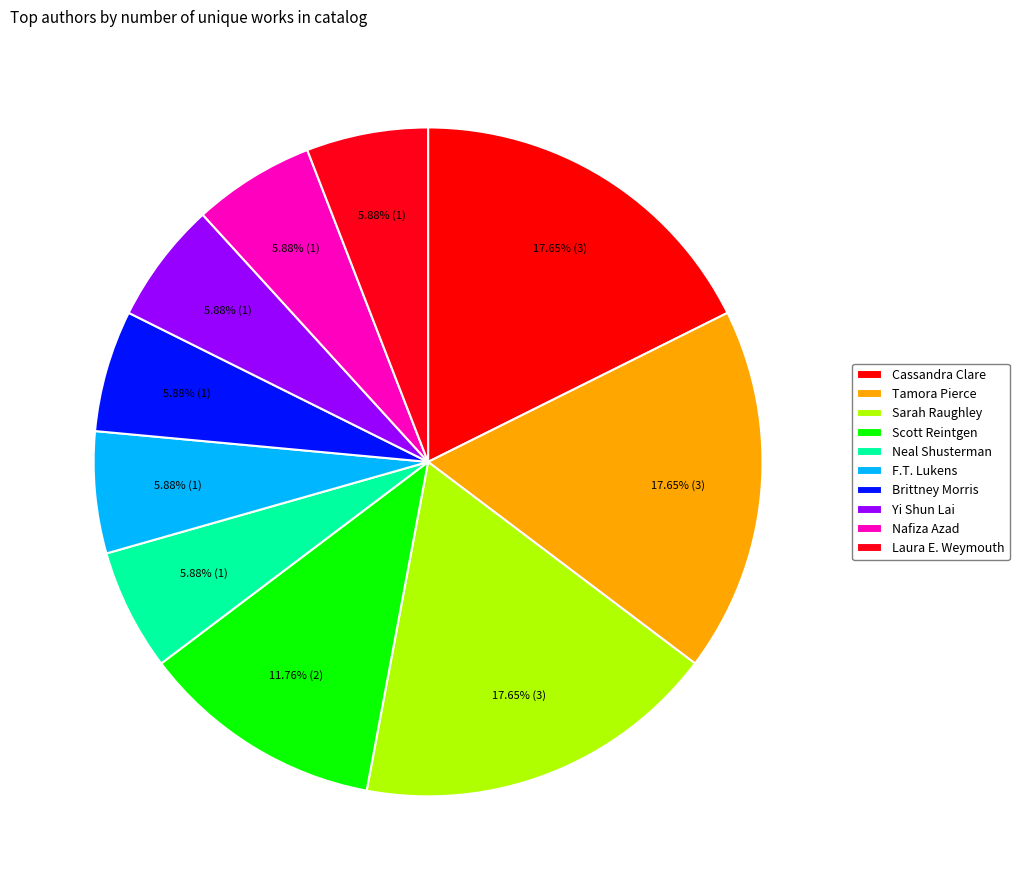

How many segments does this pie chart have?

10